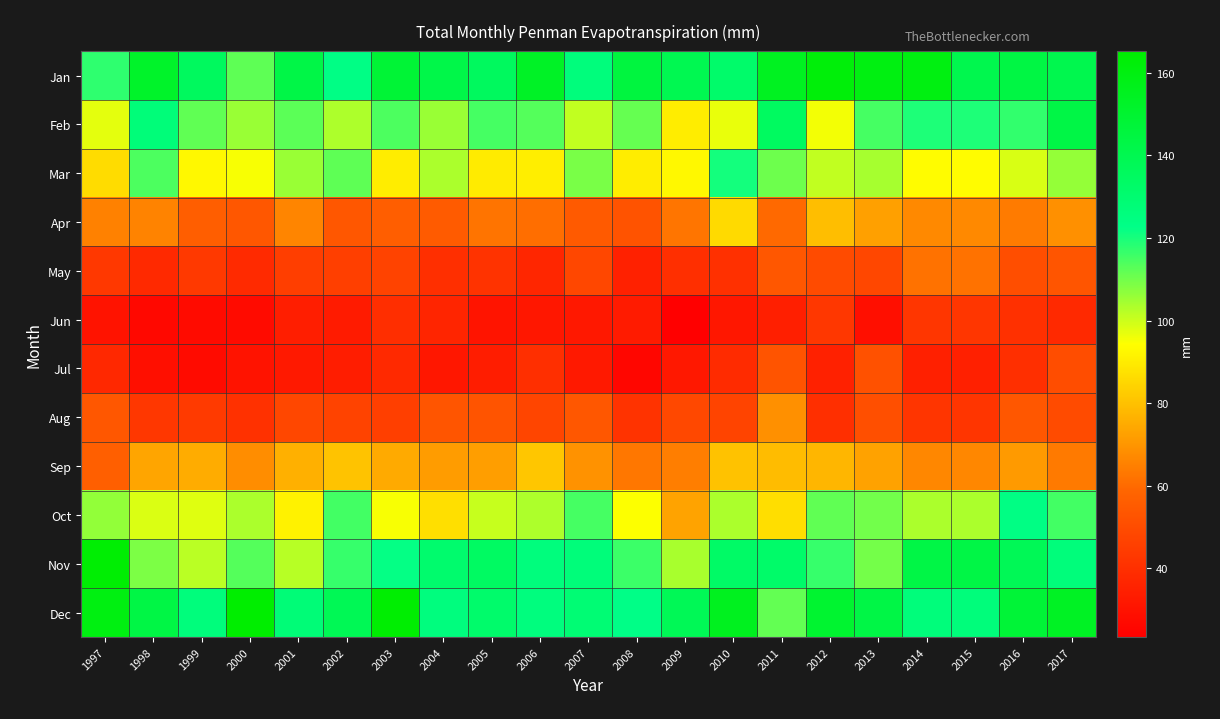

Reading left to right, transcribe all the data shown in this chart.

Jan: 1997=117.3	1998=151.7	1999=135.8	2000=112.1	2001=142.5	2002=123.5	2003=148.3	2004=142.1	2005=135.6	2006=153.1	2007=126.3	2008=145.0	2009=139.6	2010=131.9	2011=154.5	2012=161.9	2013=159.4	2014=159.4	2015=140.4	2016=143.8	2017=140.4
Feb: 1997=97.3	1998=127.0	1999=111.8	2000=105.4	2001=112.4	2002=103.2	2003=114.0	2004=105.5	2005=114.9	2006=113.2	2007=101.2	2008=111.3	2009=90.3	2010=96.7	2011=135.0	2012=95.5	2013=115.0	2014=119.4	2015=119.4	2016=117.1	2017=142.9
Mar: 1997=86.4	1998=114.0	1999=92.8	2000=94.9	2001=105.5	2002=112.1	2003=90.3	2004=103.6	2005=89.6	2006=90.5	2007=109.0	2008=90.4	2009=92.9	2010=120.5	2011=110.6	2012=101.2	2013=104.1	2014=93.6	2015=93.6	2016=98.5	2017=106.2
Apr: 1997=65.4	1998=65.5	1999=56.3	2000=53.8	2001=66.1	2002=53.9	2003=56.1	2004=55.2	2005=62.3	2006=61.0	2007=54.8	2008=52.5	2009=62.6	2010=85.8	2011=59.8	2012=79.4	2013=72.5	2014=66.9	2015=66.9	2016=64.0	2017=68.7
May: 1997=43.1	1998=37.9	1999=43.6	2000=38.3	2001=45.1	2002=45.7	2003=47.0	2004=40.2	2005=41.4	2006=36.7	2007=48.1	2008=35.2	2009=40.1	2010=40.5	2011=53.6	2012=49.6	2013=48.1	2014=61.8	2015=61.8	2016=50.6	2017=53.3
Jun: 1997=30.6	1998=26.6	1999=27.6	2000=27.7	2001=34.1	2002=33.1	2003=39.5	2004=36.6	2005=30.8	2006=31.9	2007=32.1	2008=33.2	2009=23.4	2010=31.9	2011=34.7	2012=42.9	2013=29.1	2014=42.3	2015=42.3	2016=40.3	2017=37.9
Jul: 1997=37.8	1998=29.0	1999=27.4	2000=30.6	2001=32.5	2002=33.7	2003=38.0	2004=31.5	2005=33.7	2006=40.0	2007=32.4	2008=25.8	2009=32.1	2010=38.4	2011=52.9	2012=35.3	2013=51.9	2014=35.0	2015=35.0	2016=40.1	2017=50.4
Aug: 1997=54.0	1998=42.8	1999=43.8	2000=40.6	2001=48.4	2002=47.1	2003=45.4	2004=53.2	2005=52.8	2006=47.6	2007=53.9	2008=41.4	2009=48.7	2010=47.3	2011=68.6	2012=39.9	2013=51.0	2014=42.0	2015=42.0	2016=53.9	2017=49.5
Sep: 1997=56.4	1998=73.8	1999=75.2	2000=68.2	2001=76.1	2002=80.6	2003=74.9	2004=71.5	2005=71.9	2006=81.2	2007=69.2	2008=63.0	2009=64.5	2010=80.2	2011=79.0	2012=77.6	2013=72.7	2014=66.7	2015=66.7	2016=71.1	2017=63.8
Oct: 1997=106.3	1998=98.2	1999=97.9	2000=103.5	2001=91.5	2002=115.3	2003=95.0	2004=87.0	2005=100.4	2006=103.4	2007=114.8	2008=94.3	2009=73.2	2010=103.7	2011=86.6	2012=112.0	2013=109.9	2014=103.6	2015=103.6	2016=123.8	2017=115.3
Nov: 1997=164.0	1998=108.9	1999=101.8	2000=113.2	2001=102.1	2002=116.7	2003=122.2	2004=131.1	2005=134.2	2006=126.1	2007=126.8	2008=116.0	2009=103.9	2010=132.8	2011=132.0	2012=116.6	2013=109.7	2014=142.8	2015=142.8	2016=137.9	2017=126.6
Dec: 1997=159.5	1998=143.4	1999=126.3	2000=165.2	2001=127.6	2002=138.6	2003=164.3	2004=125.4	2005=131.6	2006=125.5	2007=128.7	2008=122.6	2009=138.1	2010=155.1	2011=111.6	2012=149.8	2013=142.8	2014=126.6	2015=126.6	2016=147.7	2017=153.7